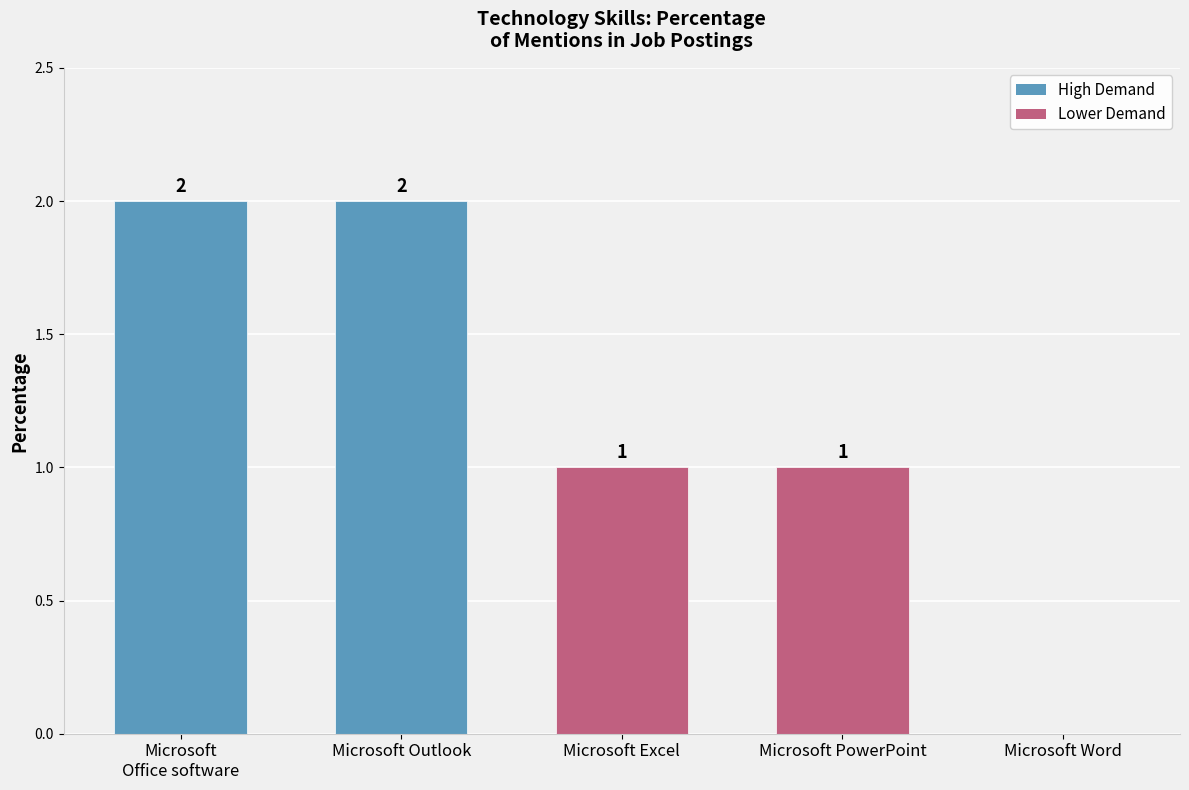

True or false: the data shows 0 at Microsoft Word.

True